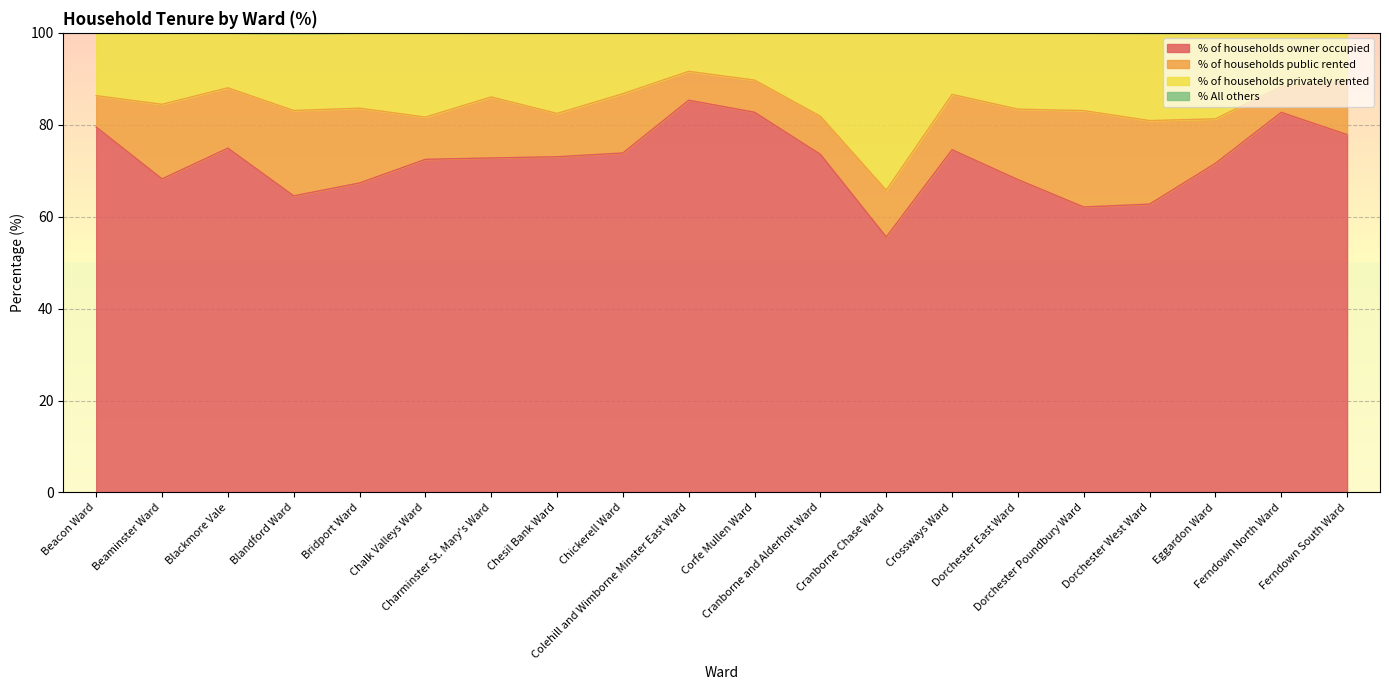

At how many categories does at least one series exceed 91?

20